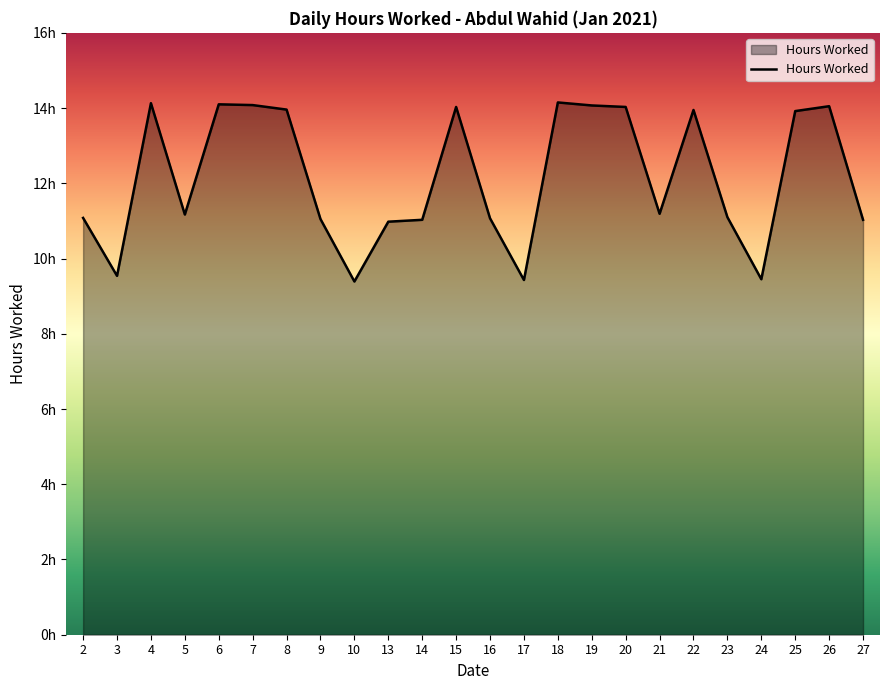

What is the difference between the values at 21 and 23?

0.1